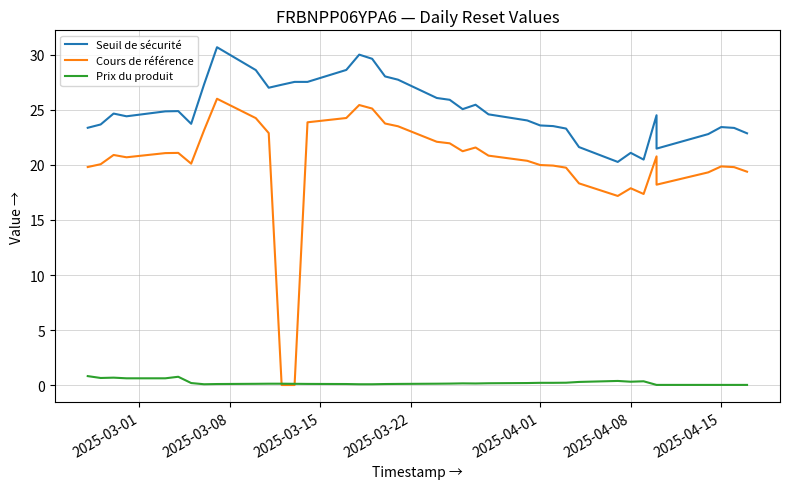

True or false: Seuil de sécurité and Cours de référence cross at least once.

False